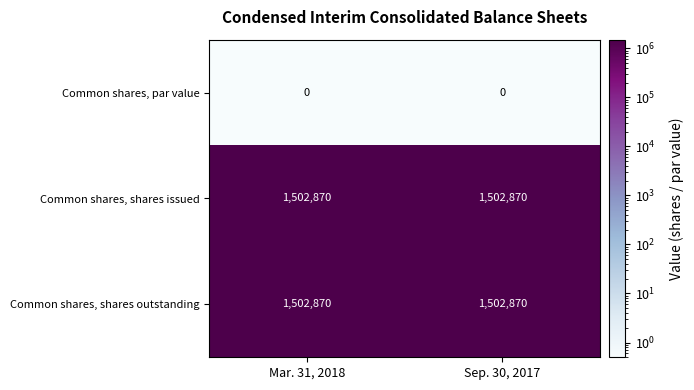

What is the greatest value displayed?

1502870